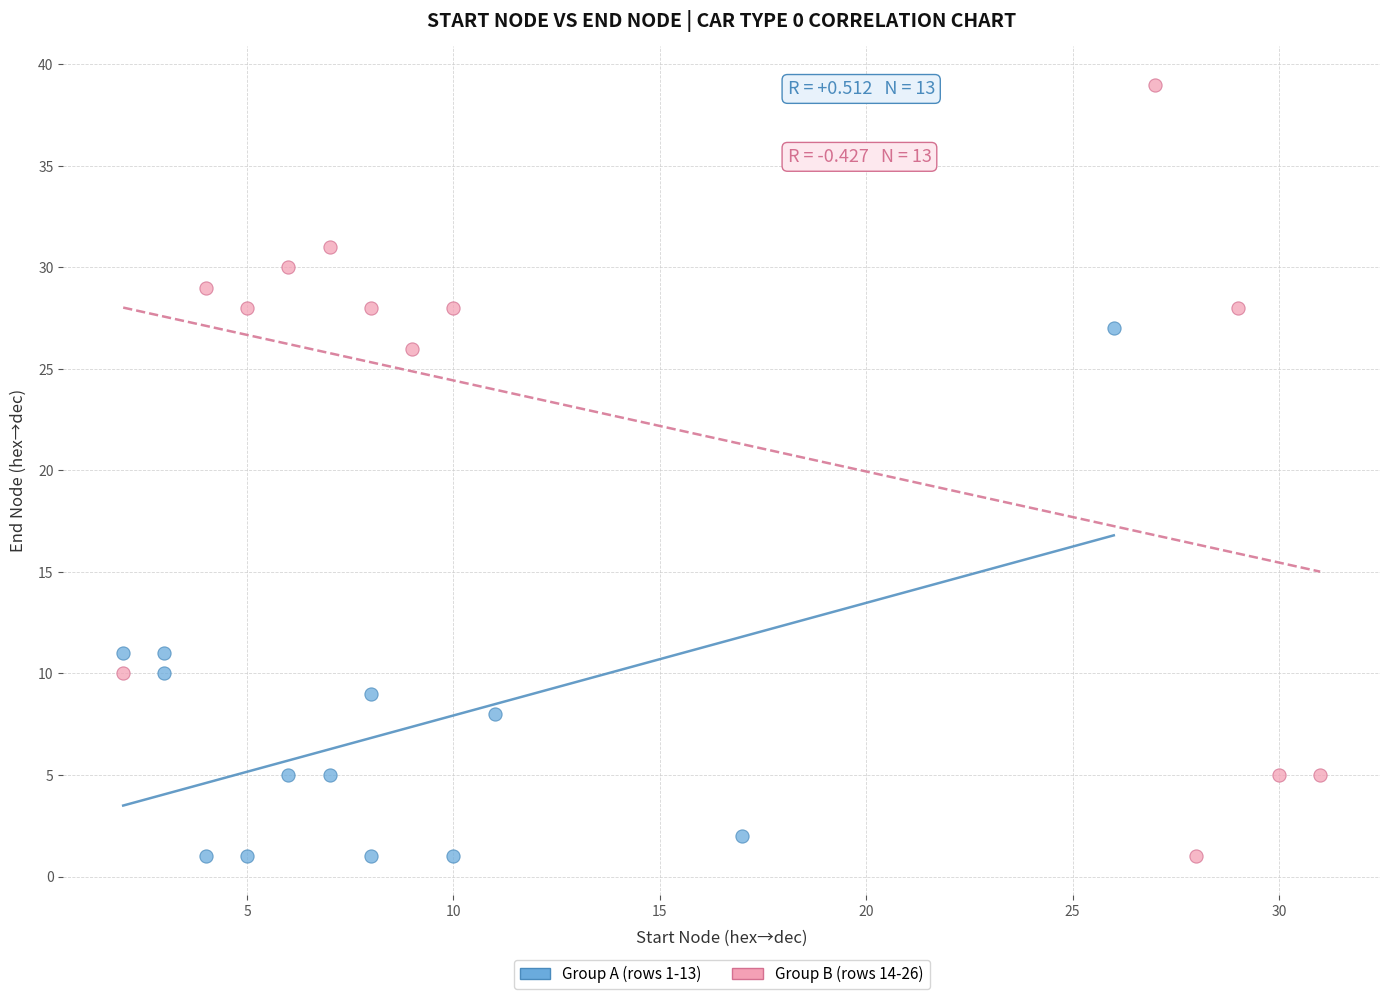

Which series has the largest Y range (max minus min)?

Group B (rows 14-26)